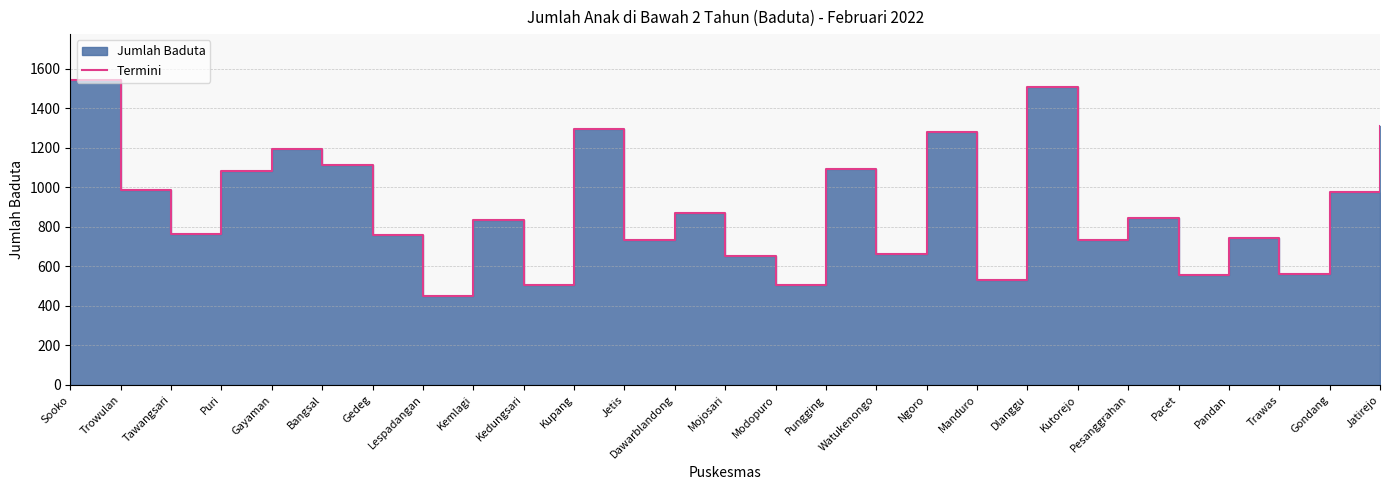

Reading left to right, transcribe all the data shown in this chart.

Sooko=1544	Trowulan=986	Tawangsari=762	Puri=1084	Gayaman=1192	Bangsal=1115	Gedeg=761	Lespadangan=450	Kemlagi=835	Kedungsari=505	Kupang=1293	Jetis=734	Dawarblandong=869	Mojosari=653	Modopuro=507	Pungging=1095	Watukenongo=663	Ngoro=1278	Manduro=531	Dlanggu=1508	Kutorejo=732	Pesanggrahan=843	Pacet=557	Pandan=743	Trawas=562	Gondang=978	Jatirejo=1312